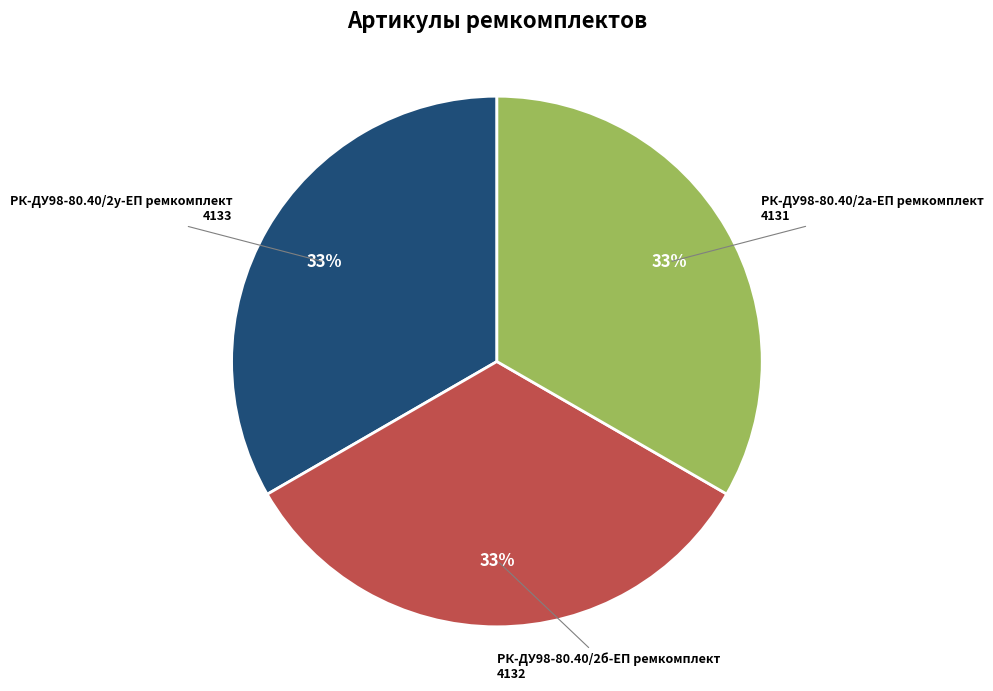

To the nearest percent, what is the average slice percentage?

33%